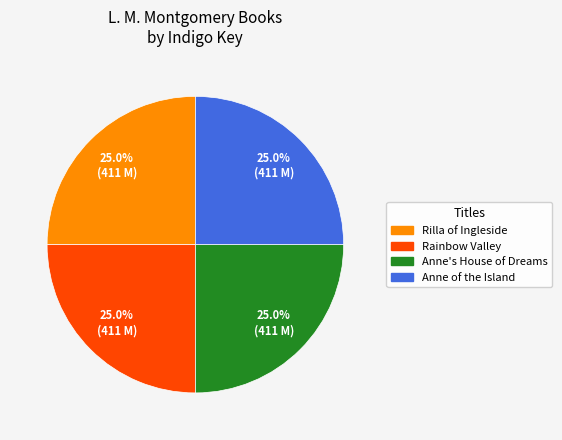

Count the number of slices in the pie.

4